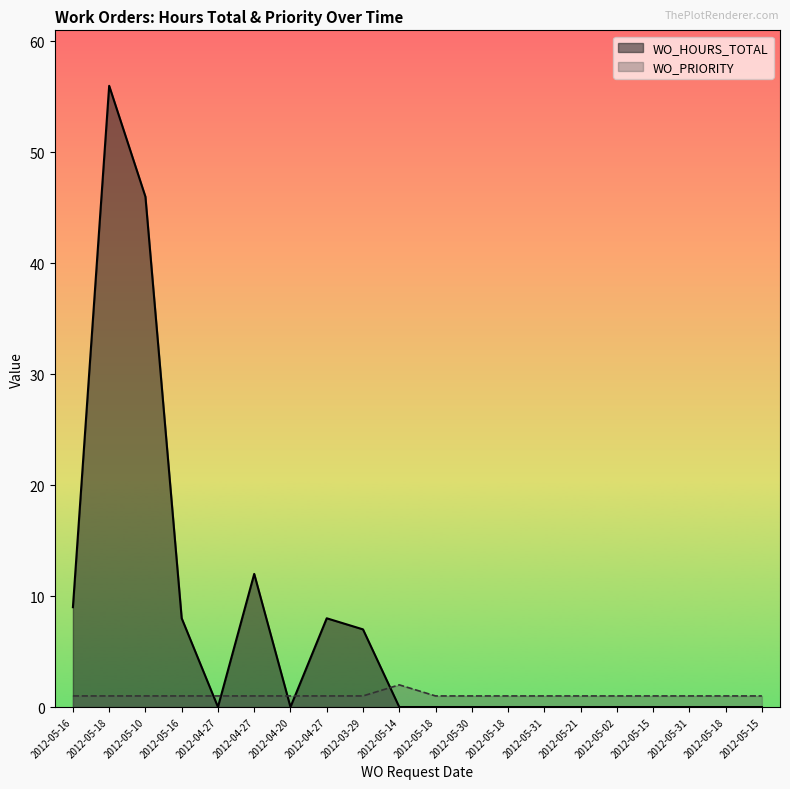

Where is WO_HOURS_TOTAL nearest to the value 28?

2012-04-27